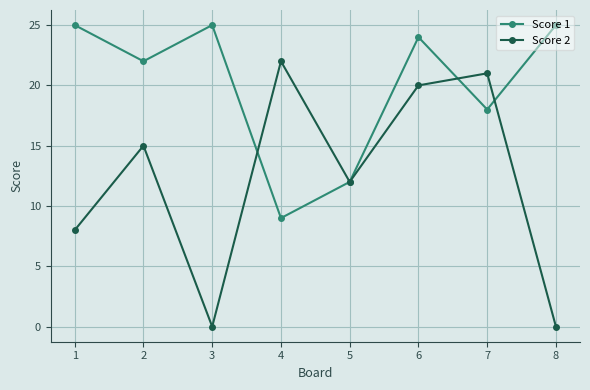

What is the highest value of the Score 1 series?

25